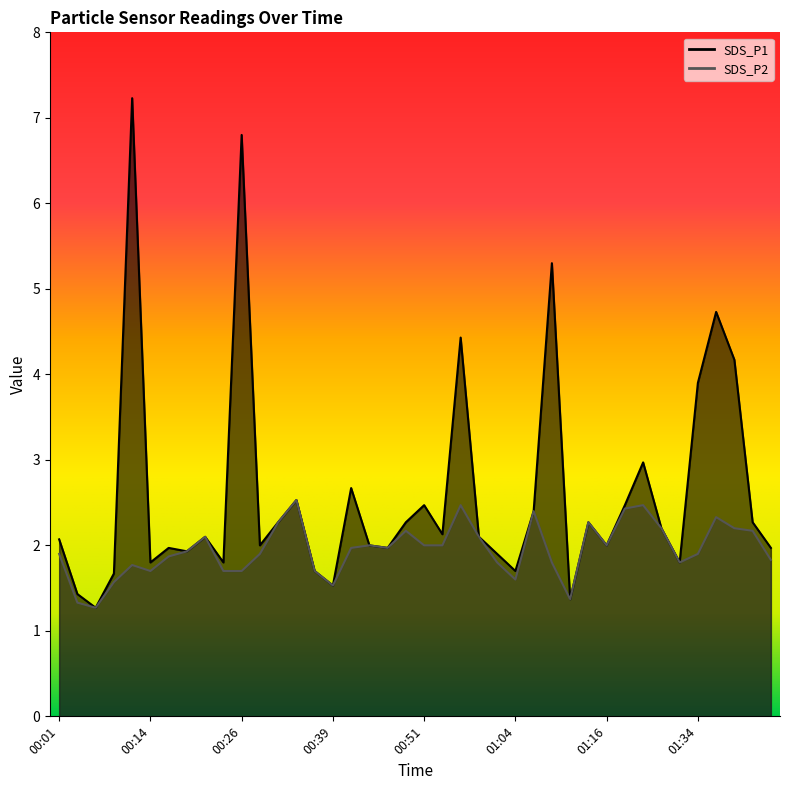

Is it true that SDS_P2 equals 1.1 at 01:39?

False